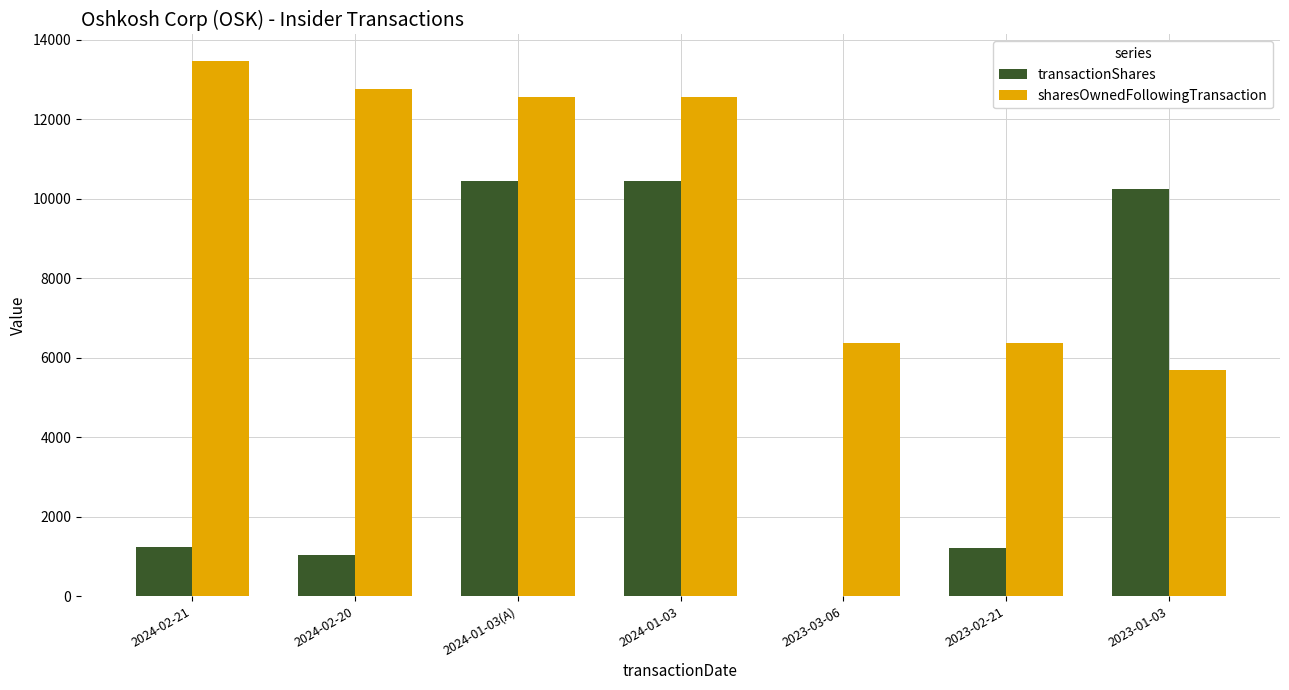

How many groups of bars are there?

7